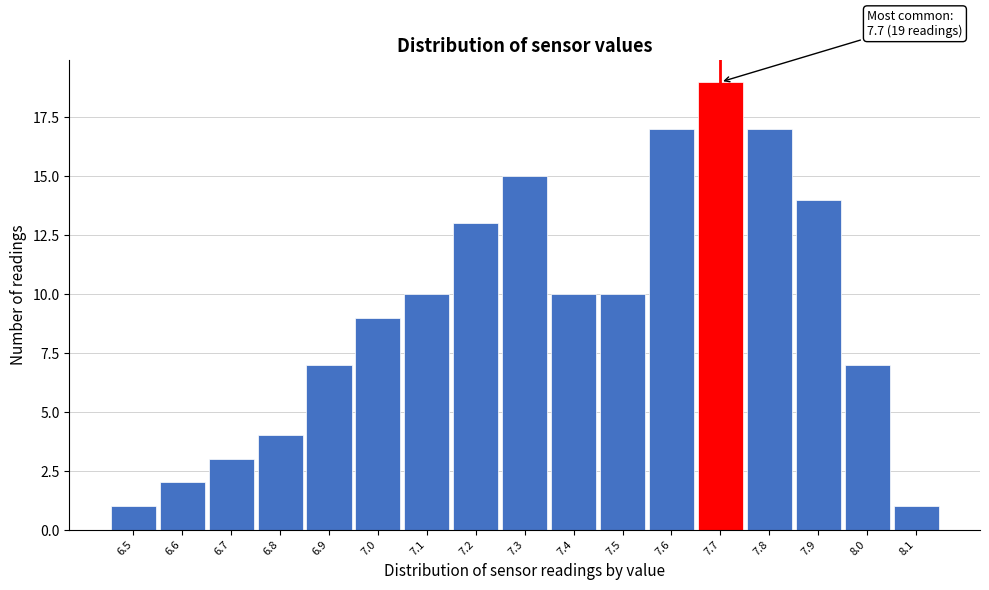

Which range on the x-axis has the tallest bar?

7.65 to 7.75